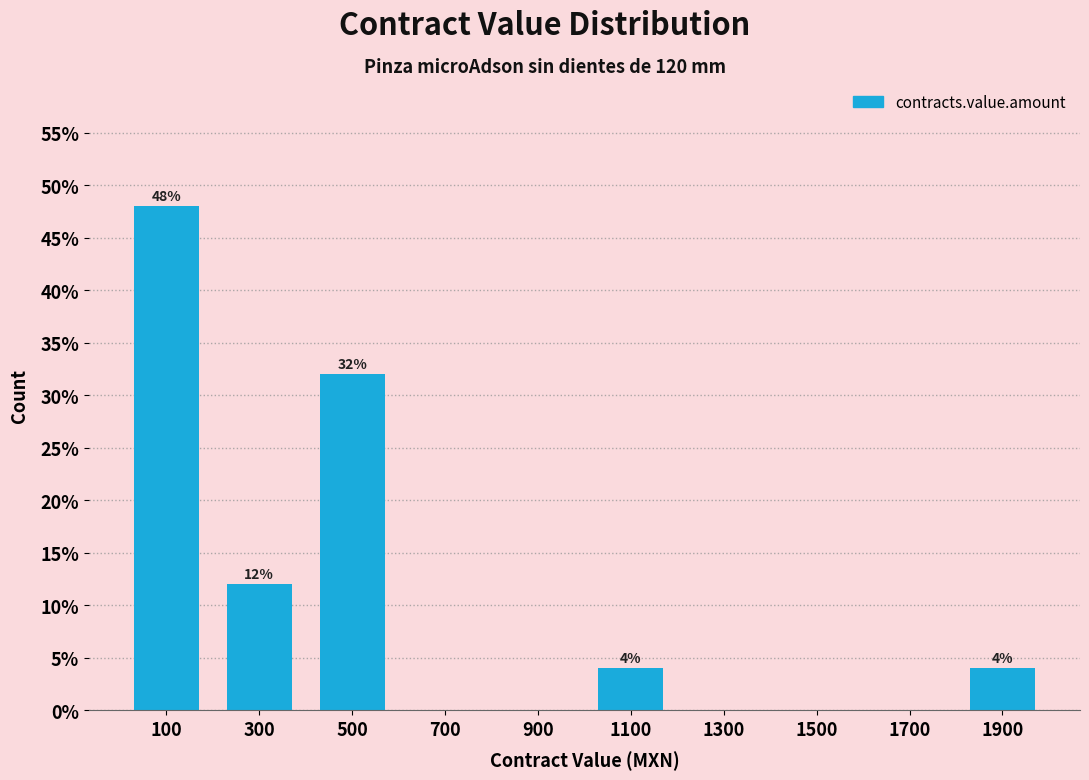

Reading right to left, transcribe all the data shown in this chart.

1900=4	1700=0	1500=0	1300=0	1100=4	900=0	700=0	500=32	300=12	100=48